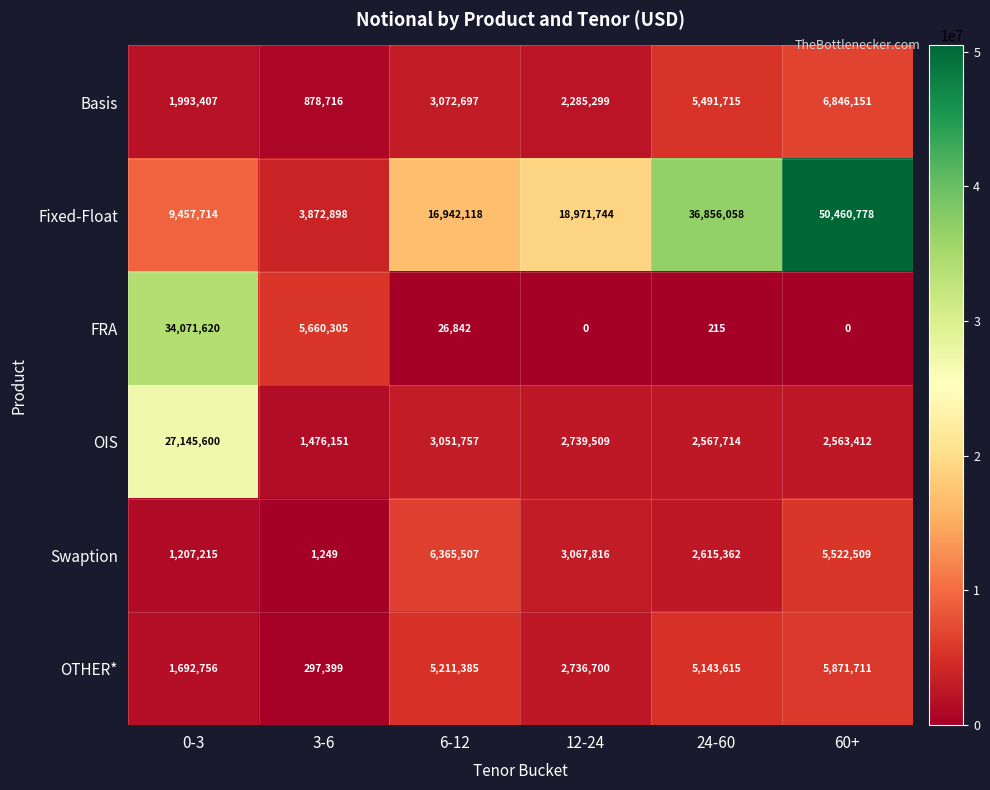

What is the difference between the Basis values at 24-60 and 60+?

1354436